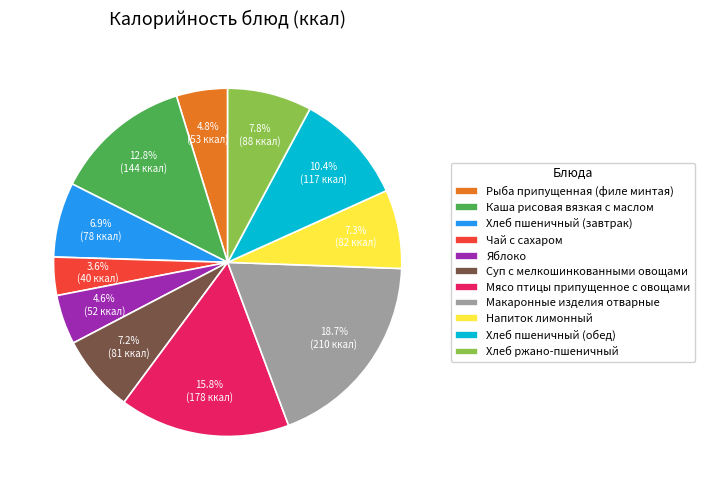

Which category has the smallest portion of the pie?

Чай с сахаром